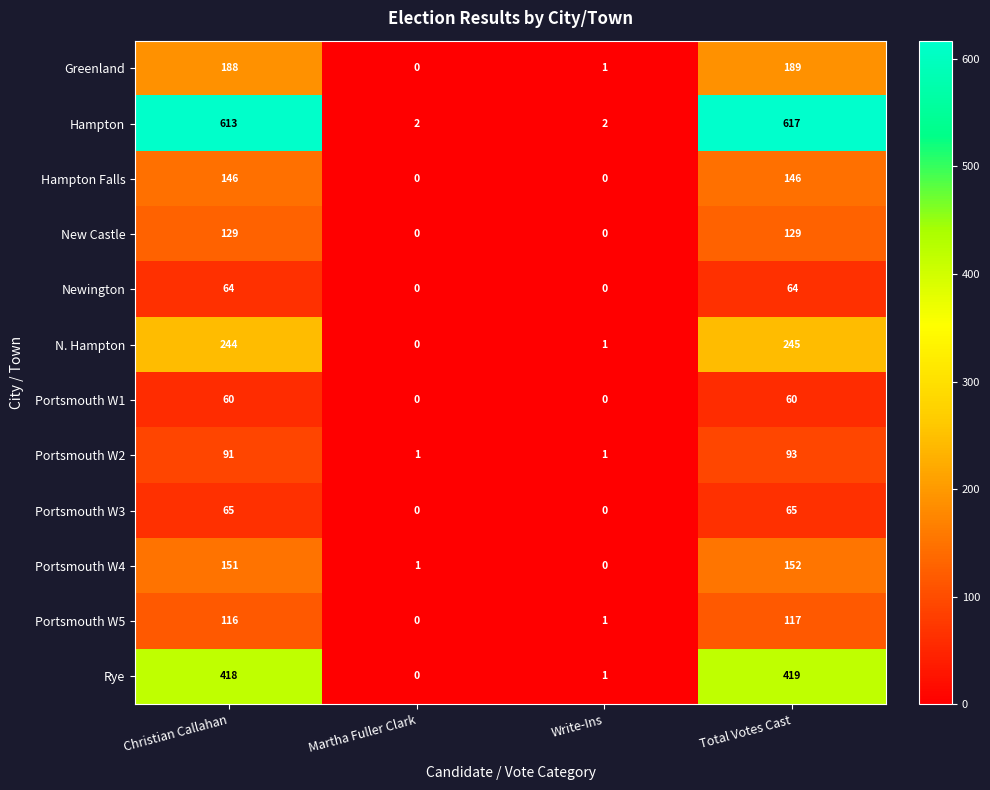

What is the sum of all Greenland values?

378